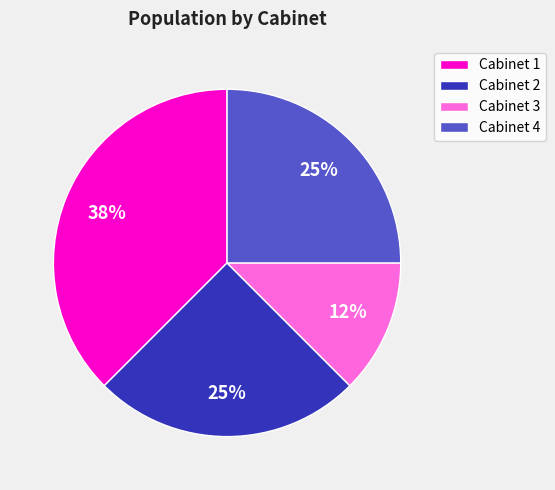

Which category has the smallest portion of the pie?

Cabinet 3